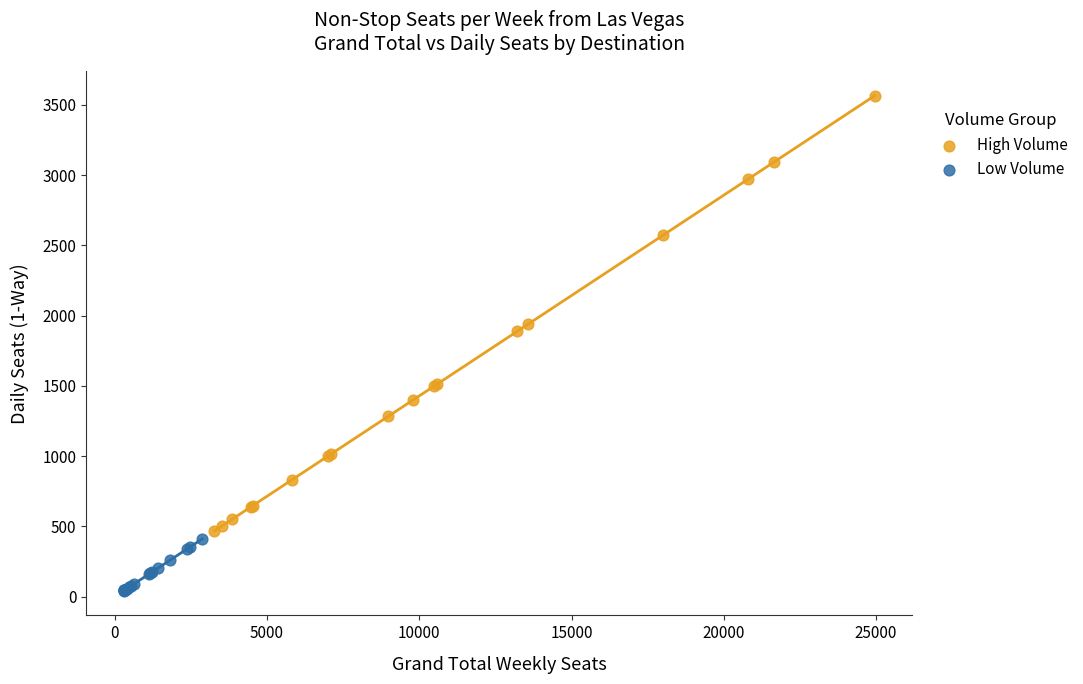

What are all the series names shown in the legend?

High Volume, Low Volume